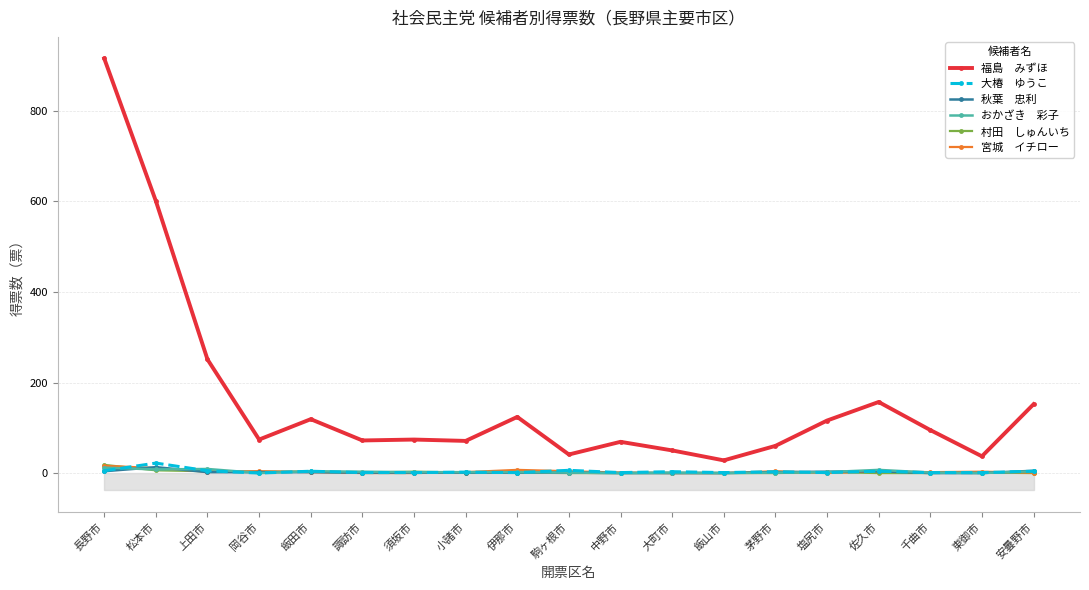

The 宮城　イチロー series shows 4 at 東御市. True or false?

False